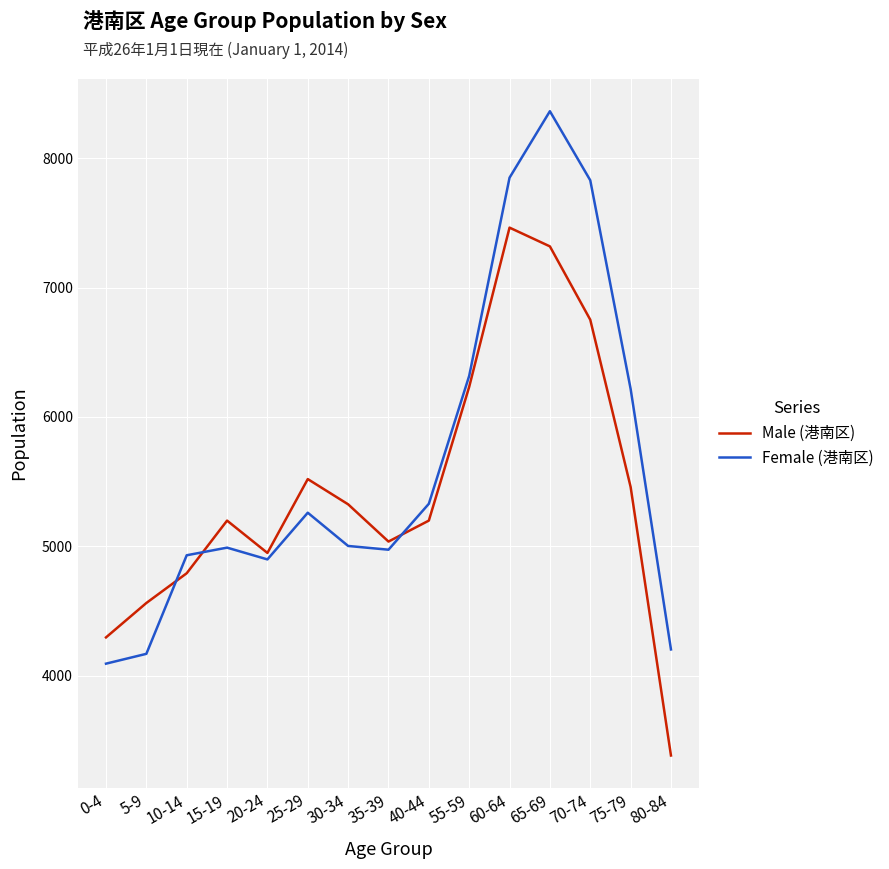

Where is Male (港南区) nearest to the value 5422?

75-79